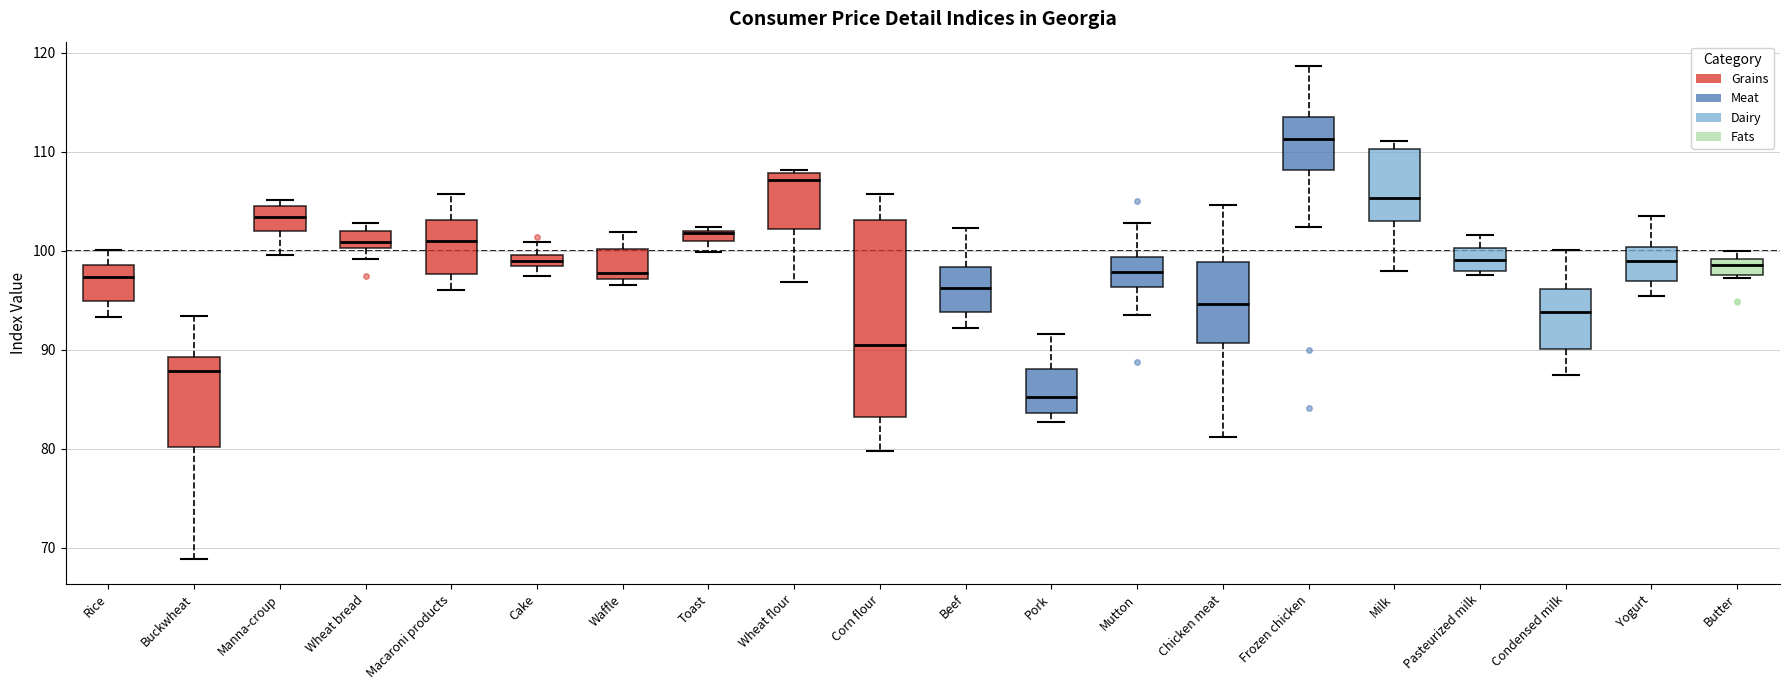

Which box is the tallest, from its lower edge to its upper edge?

Corn flour